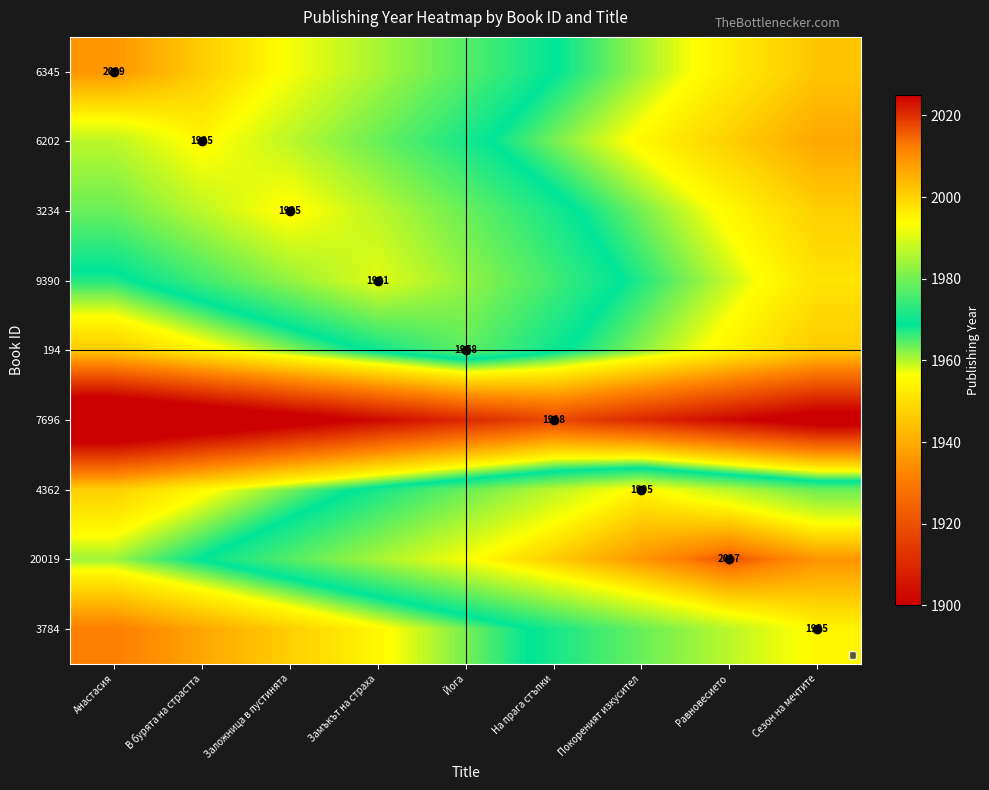

Is it true that 6202 equals 1947 at Равновесието?

True